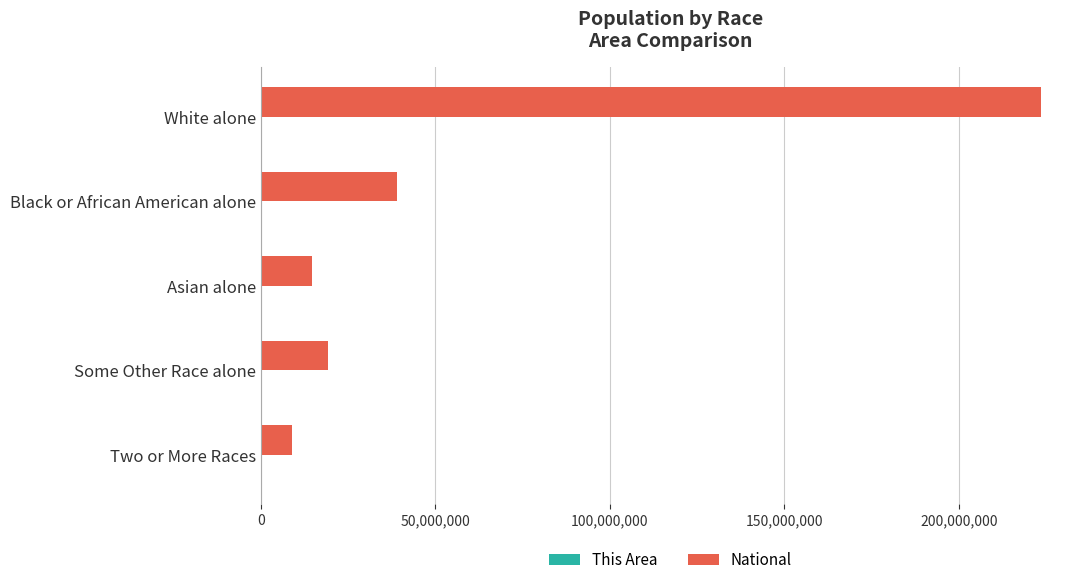

Between Black or African American alone and Some Other Race alone, which series saw the biggest shift?

National